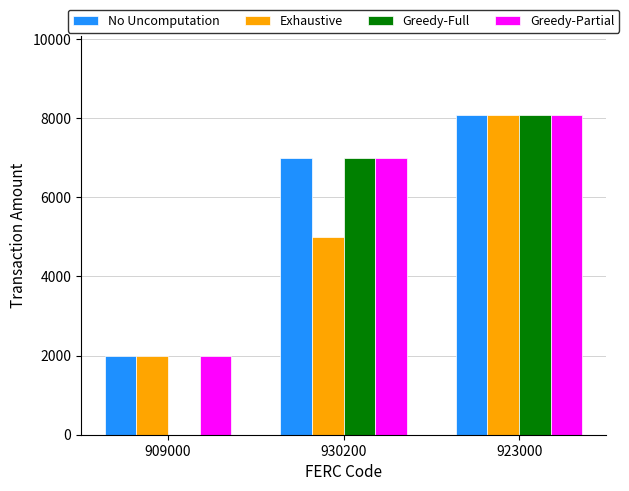

At which label is Greedy-Full closest to 4035?

930200